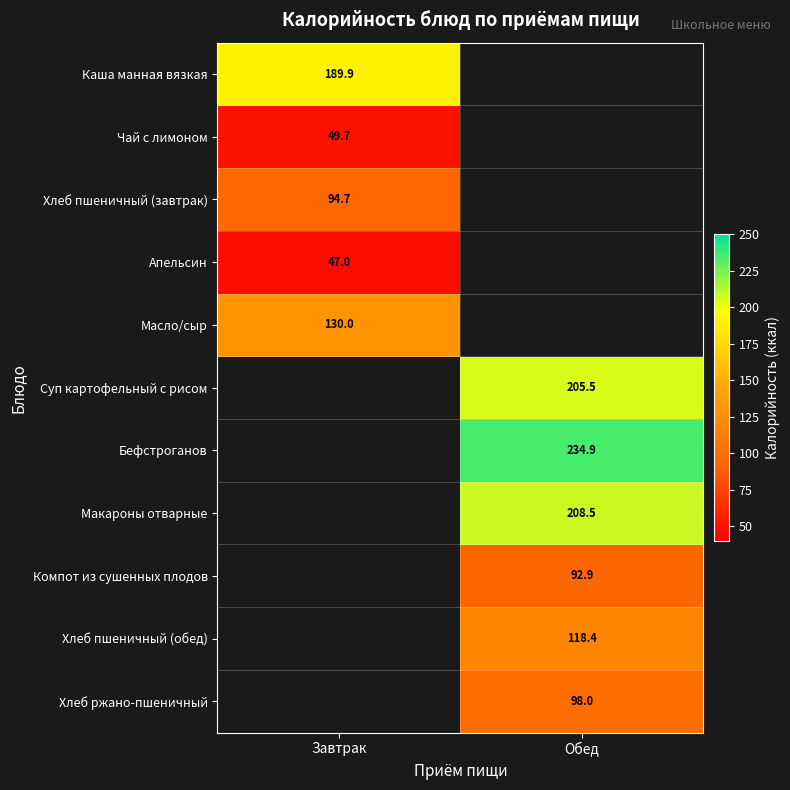

Which has a higher value, Обед or Завтрак?

Завтрак